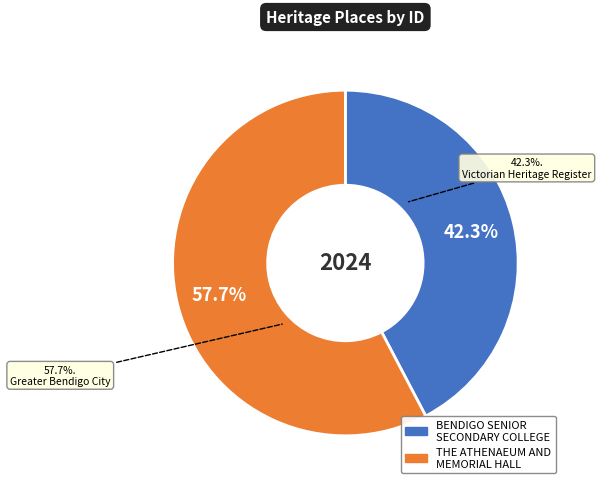

What is the ratio of the value at THE ATHENAEUM AND MEMORIAL HALL to the value at BENDIGO SENIOR SECONDARY COLLEGE?

1.4